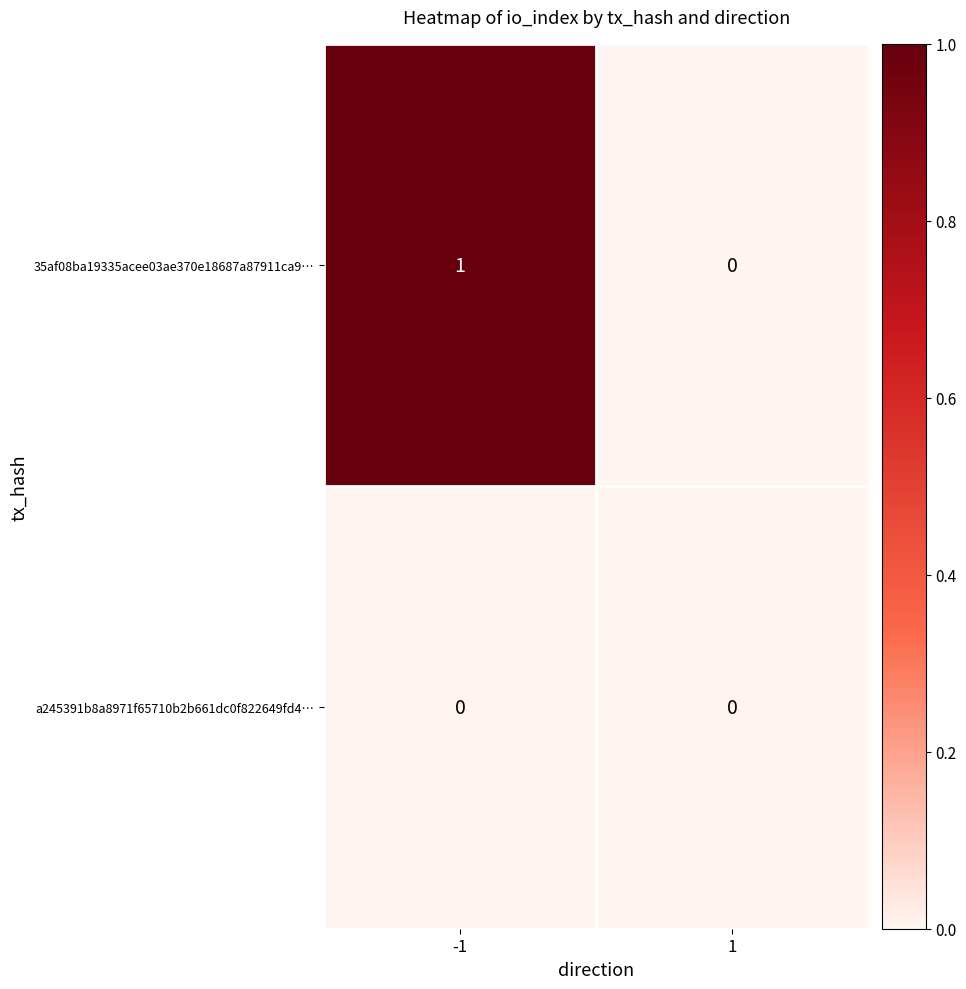

Which series has the largest total across all categories?

35af08ba19335acee03ae370e18687a87911ca9…